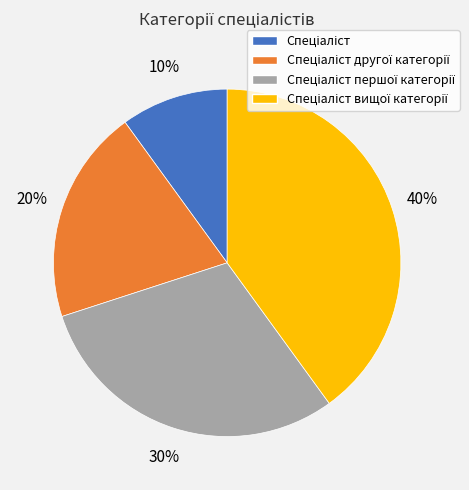

To the nearest percent, what is the average slice percentage?

25%